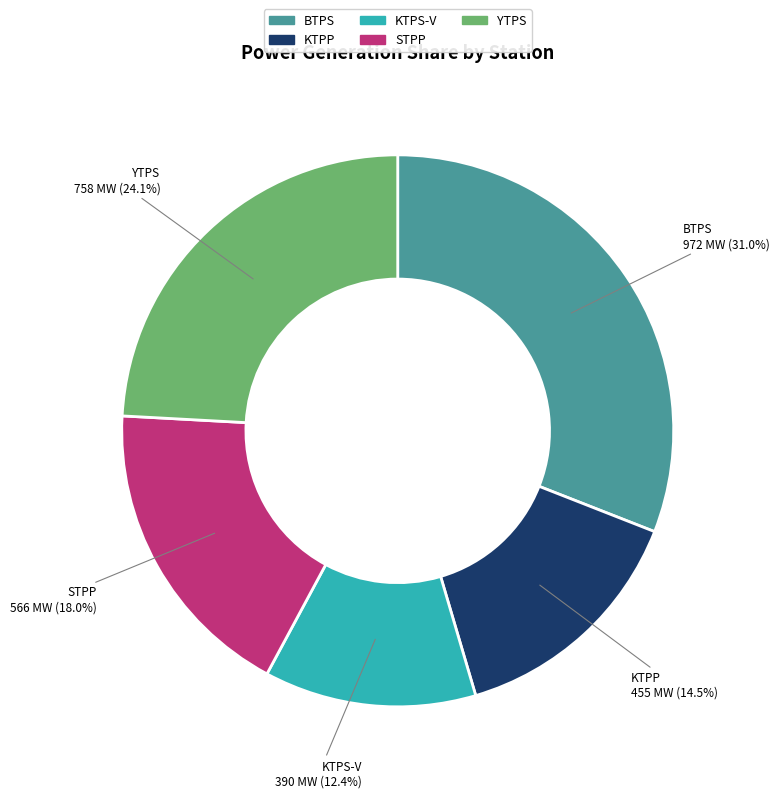

To the nearest percent, what portion does YTPS represent?

24%